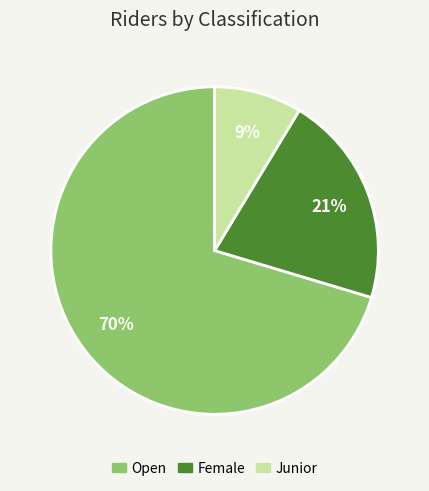

Do Female and Junior together represent more than half of the pie?

No